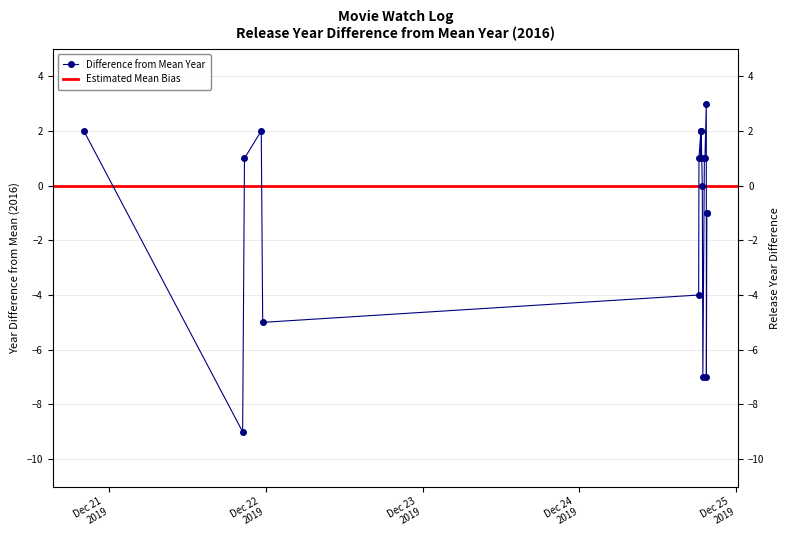

Reading left to right, extract all data points from this chart.

2	-9	1	2	-5	-4	1	2	1	2	0	-7	1	1	3	-7	-1	-1